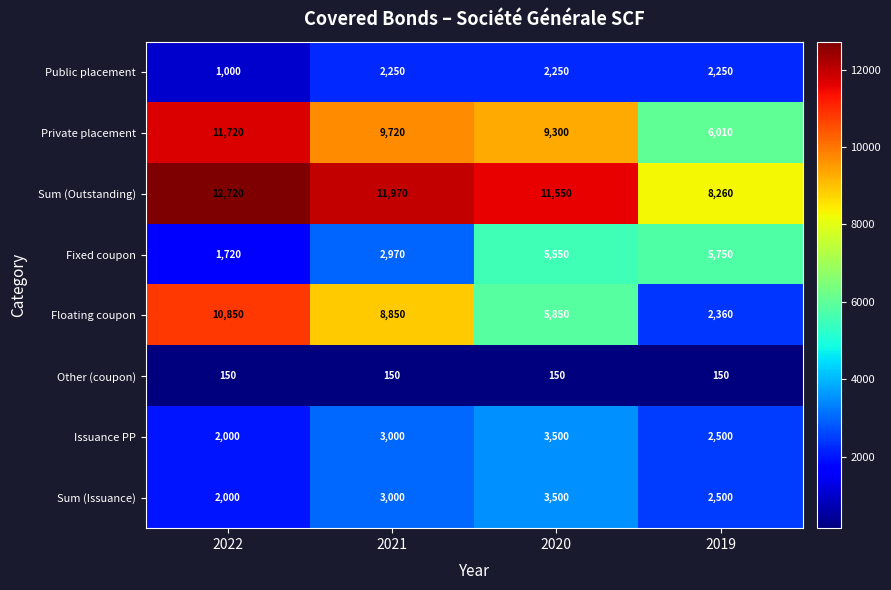

What is the total value across all series at 2020?

41650